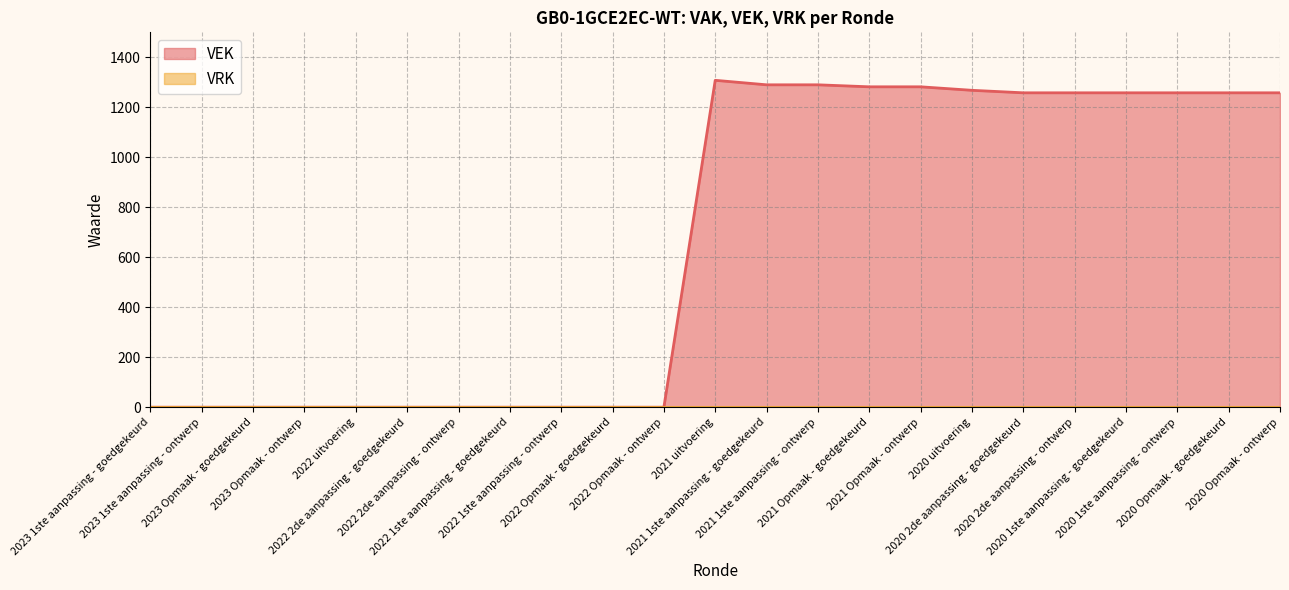

What is the sum of the values at 2023 Opmaak - ontwerp and 2020 2de aanpassing - ontwerp?

1258